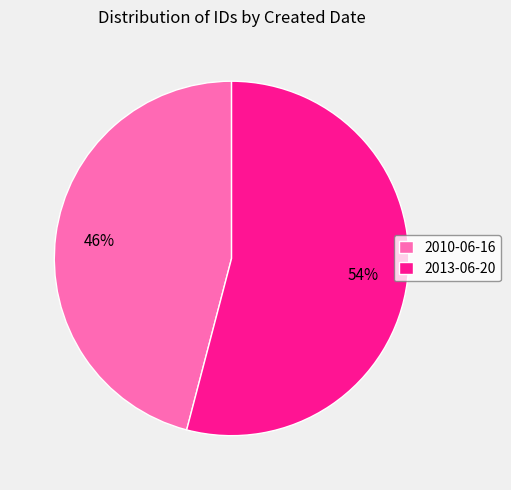

Between 2013-06-20 and 2010-06-16, which is larger?

2013-06-20